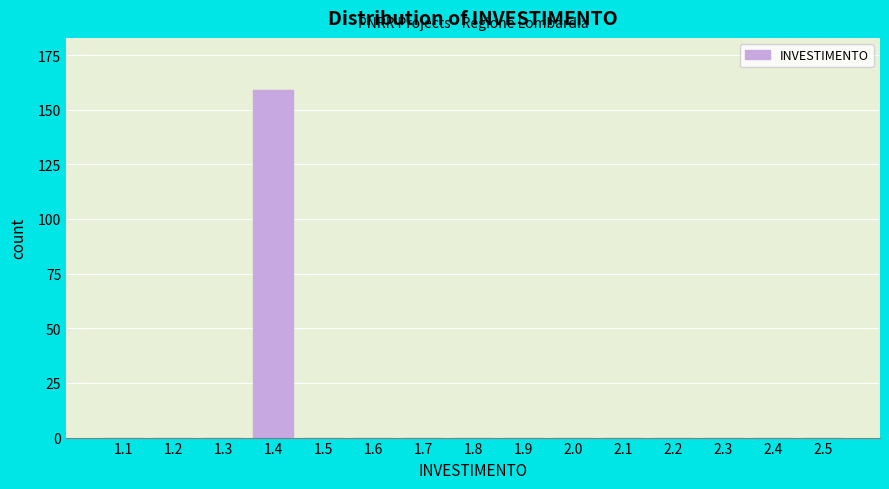

Reading right to left, extract all data points from this chart.

2.5=0	2.4=0	2.3=0	2.2=0	2.1=0	2.0=0	1.9=0	1.8=0	1.7=0	1.6=0	1.5=0	1.4=159	1.3=0	1.2=0	1.1=0